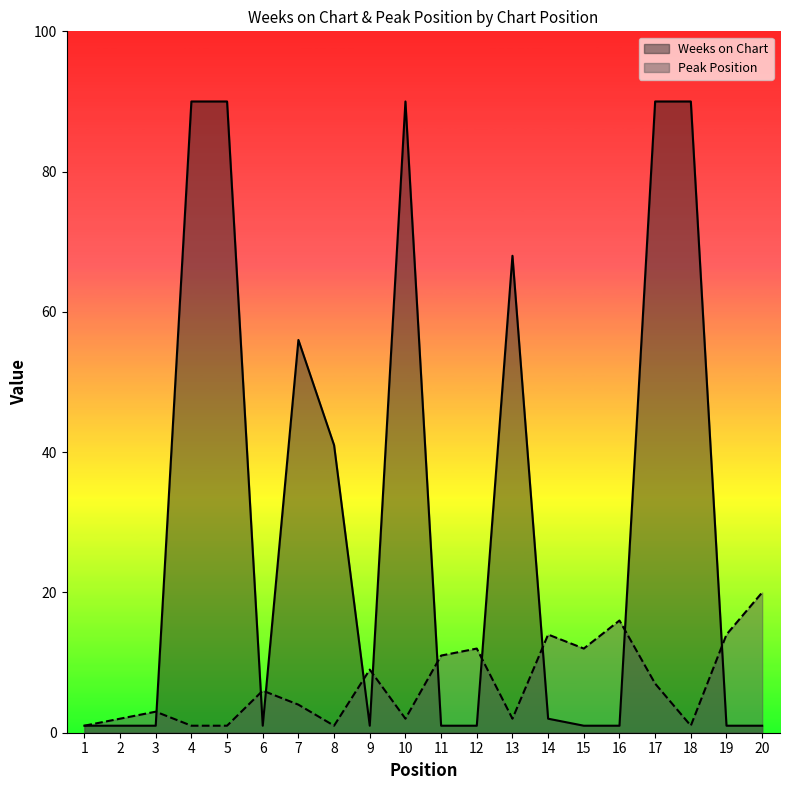

Read the Peak Position value at 15, to the nearest 5.

10